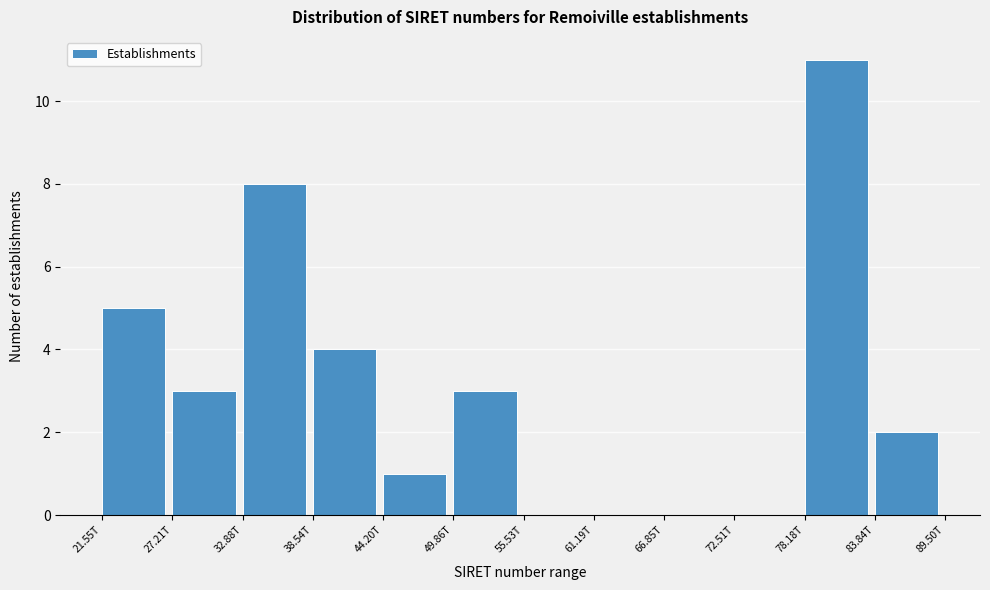

Reading right to left, what are all the values shown in this chart?

83.84T=2	78.18T=11	72.51T=0	66.85T=0	61.19T=0	55.53T=0	49.86T=3	44.20T=1	38.54T=4	32.88T=8	27.21T=3	21.55T=5